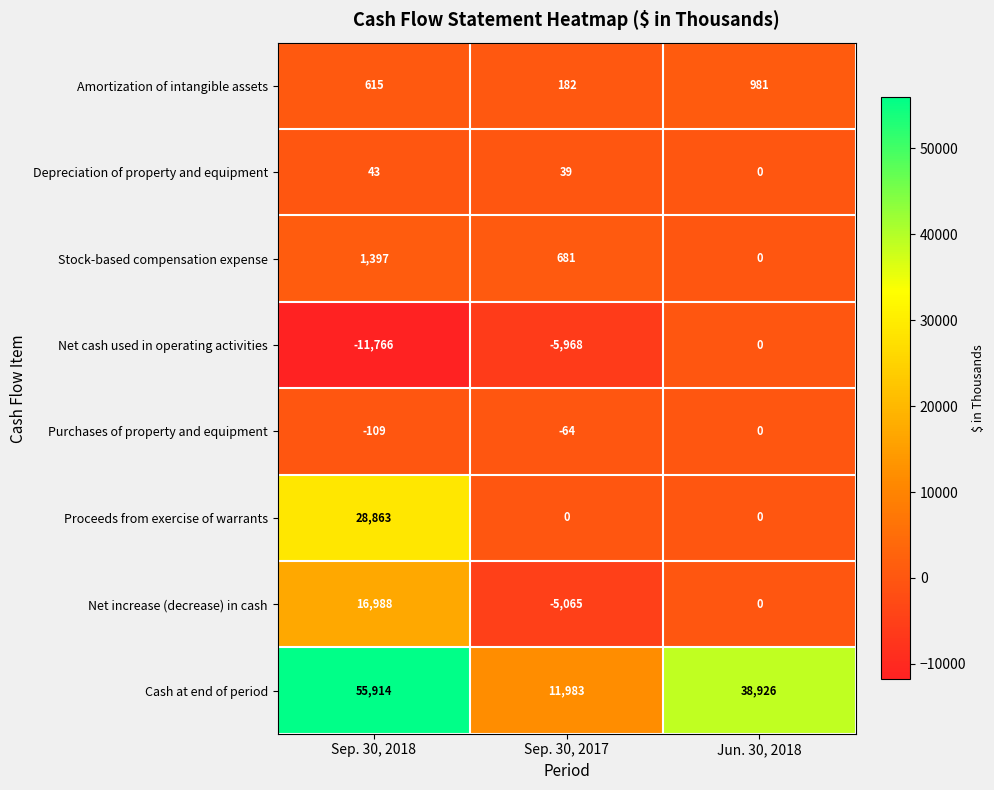

True or false: Proceeds from exercise of warrants has a value of 12664 at Jun. 30, 2018.

False